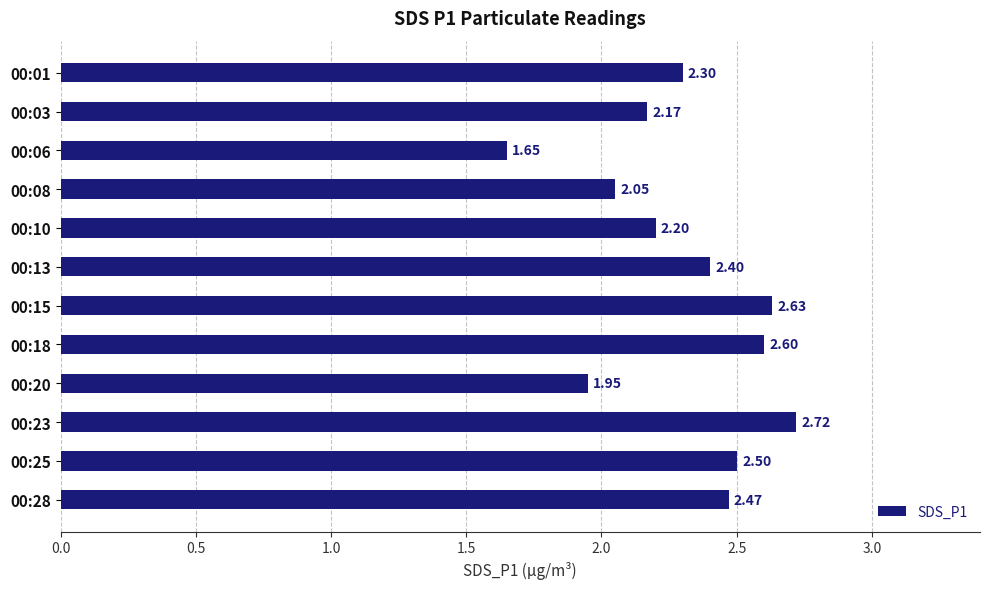

Does the chart contain any negative values?

No